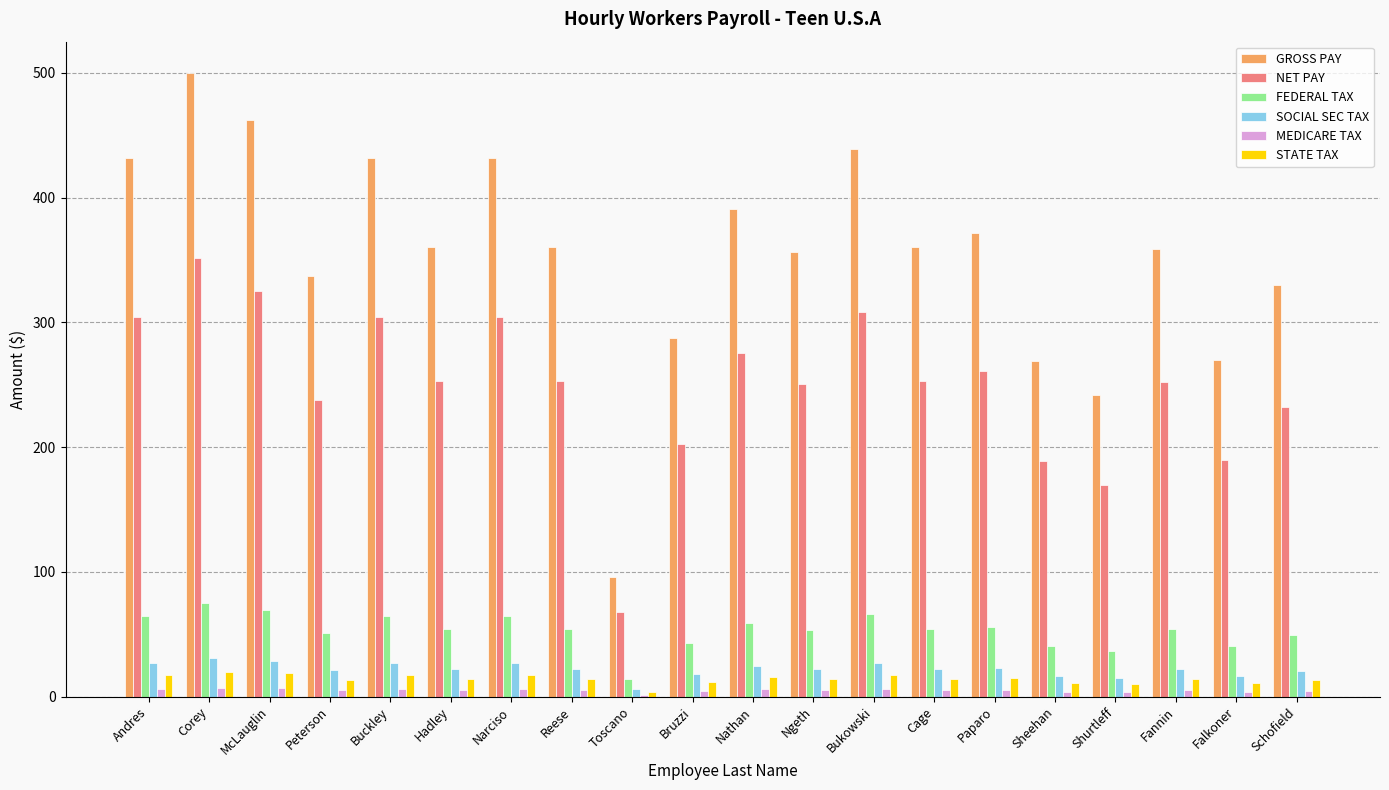

Which series has the largest total across all categories?

GROSS PAY